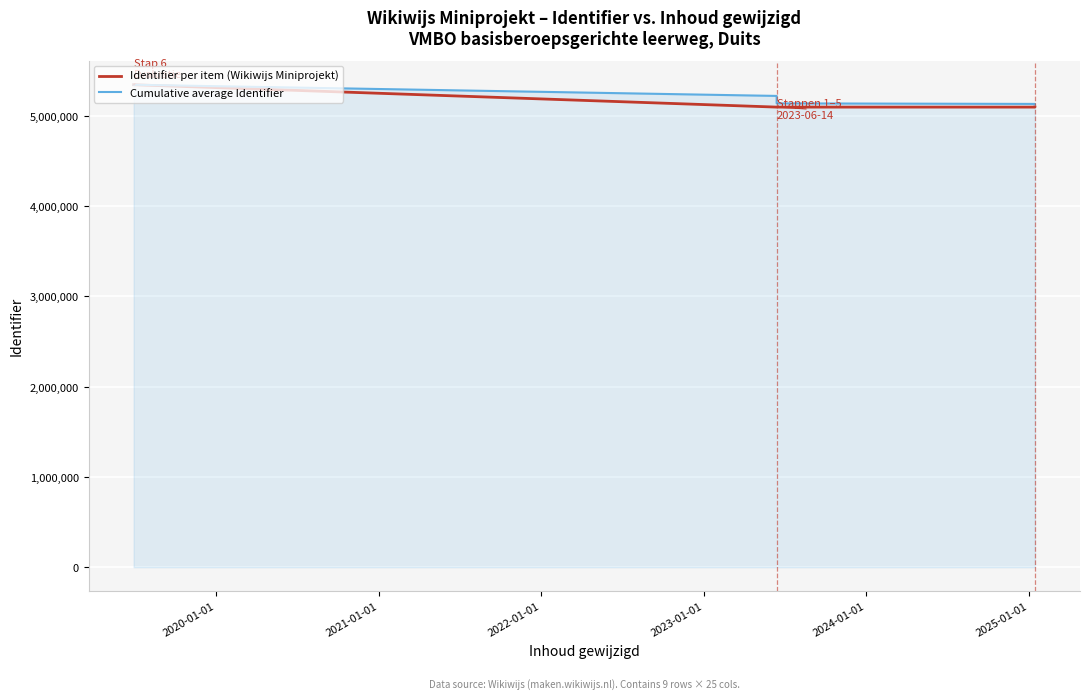

True or false: Cumulative average Identifier and Identifier per item (Wikiwijs Miniprojekt) cross at least once.

False